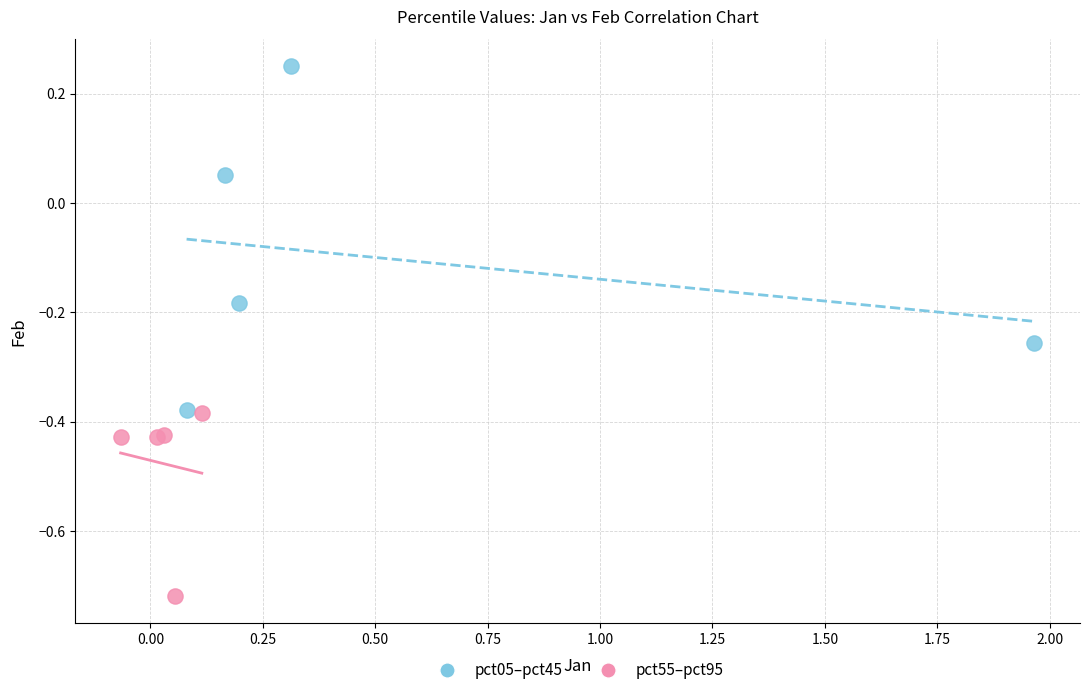

Which series contains the highest Y value?

pct05–pct45